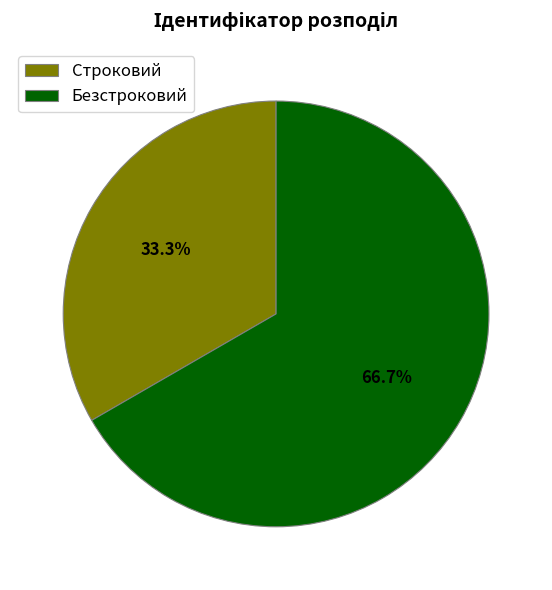

To the nearest percent, what percentage of the pie is Безстроковий?

67%